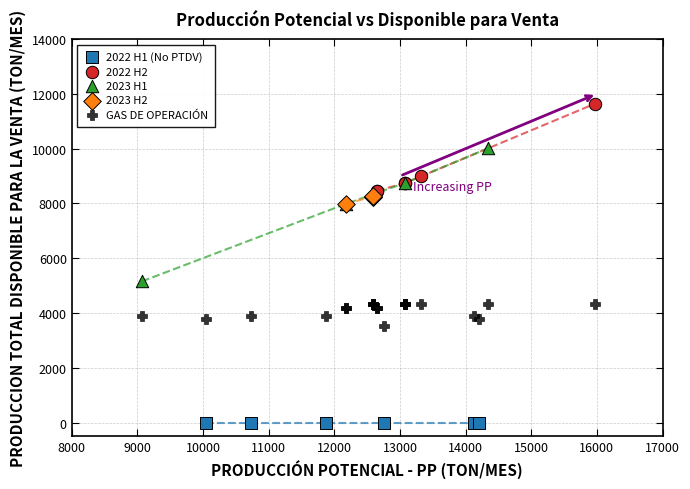

Which series contains the highest Y value?

2022 H2